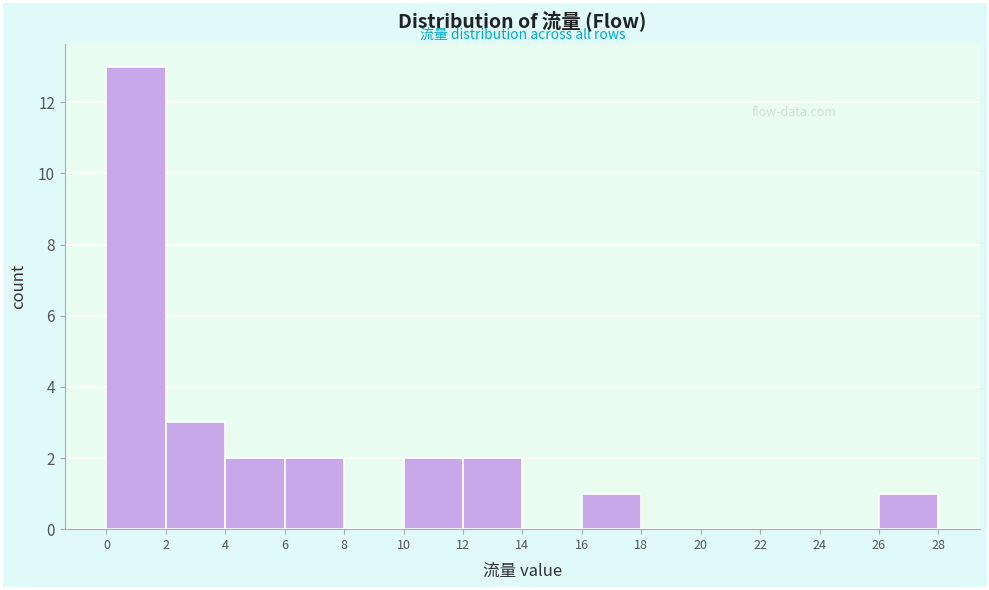

Reading left to right, list every bar in this chart as the range it spans on the x-axis followed by its height. The values are not printed on the chart, so give them approximately, as read against the axis.

0 to 2: 13
2 to 4: 3
4 to 6: 2
6 to 8: 2
8 to 10: 0
10 to 12: 2
12 to 14: 2
14 to 16: 0
16 to 18: 1
18 to 20: 0
20 to 22: 0
22 to 24: 0
24 to 26: 0
26 to 28: 1